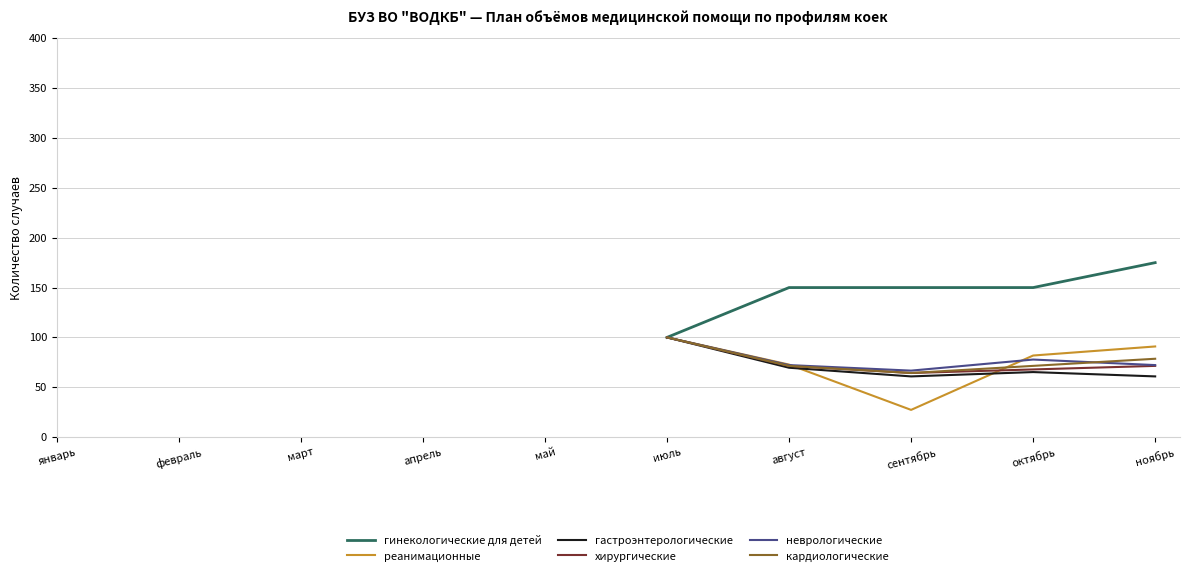

At сентябрь, list the series in order from largest to smallest.

гинекологические для детей, неврологические, хирургические, кардиологические, гастроэнтерологические, реанимационные